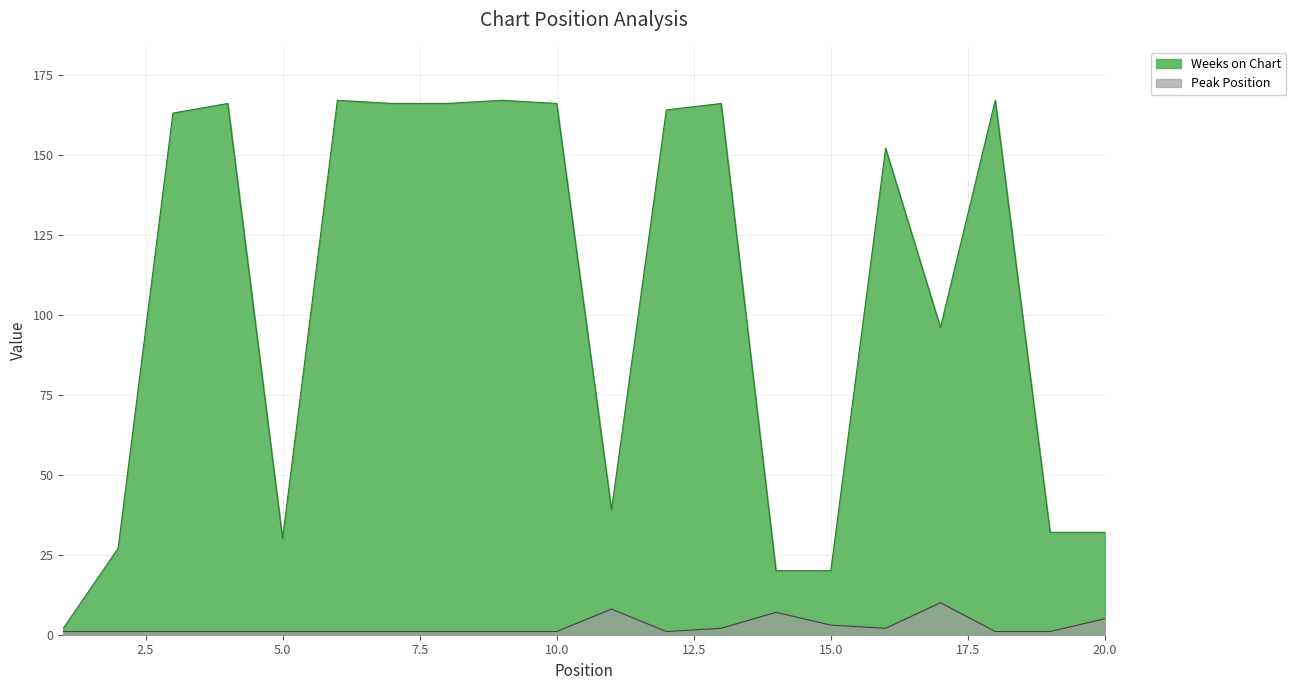

True or false: Weeks on Chart has more than 2 points higher than both neighbors.

True